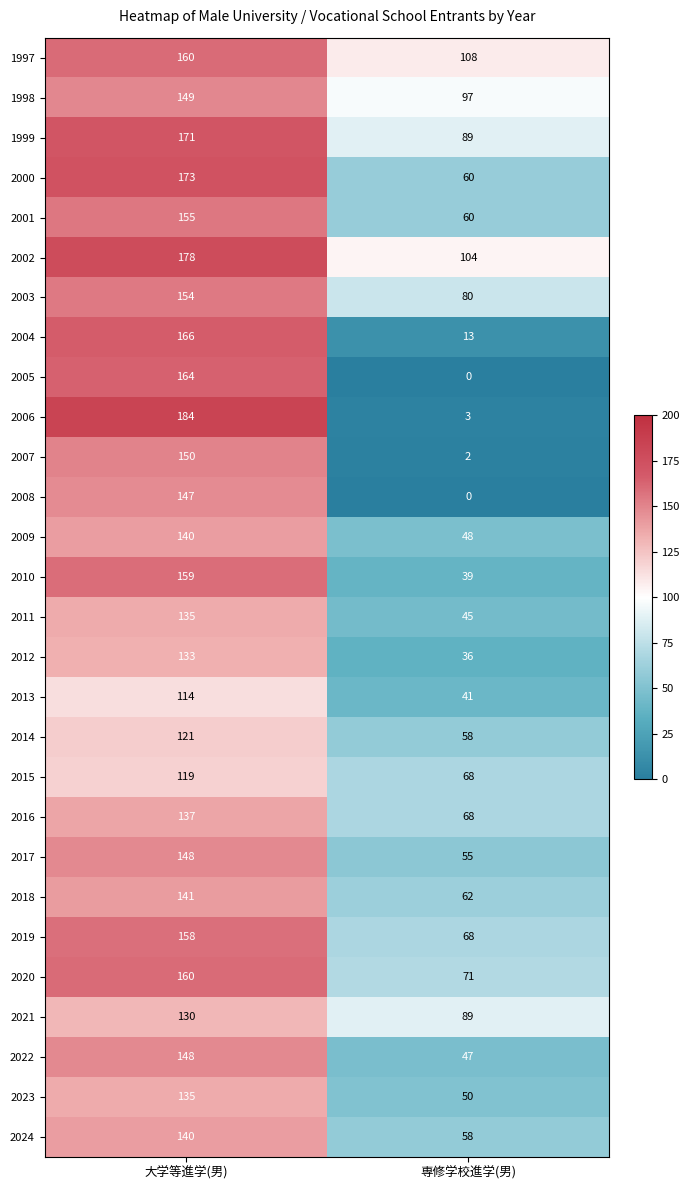

Which series has the largest total across all categories?

2002